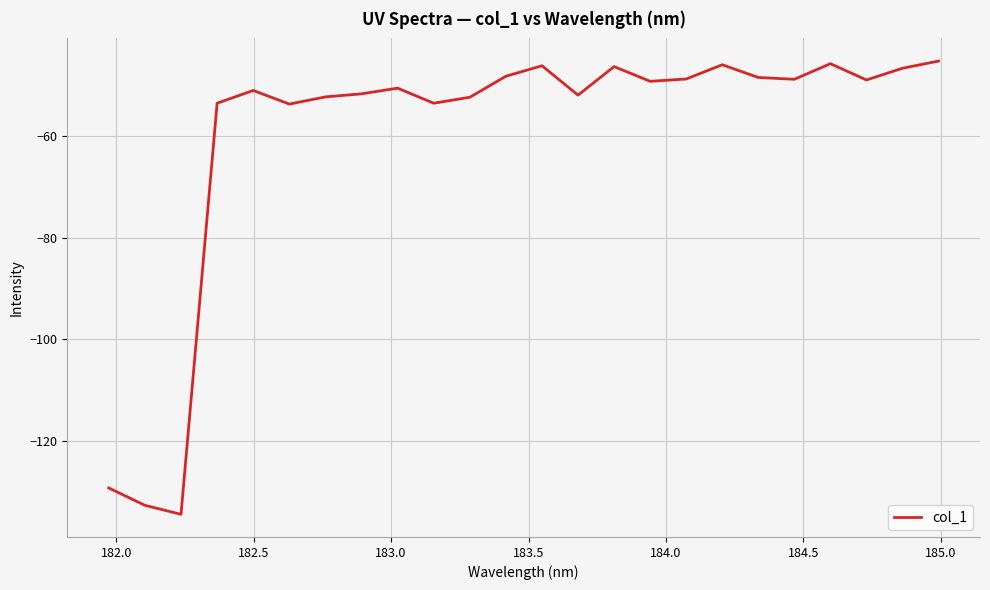

What is the average value?

-59.9